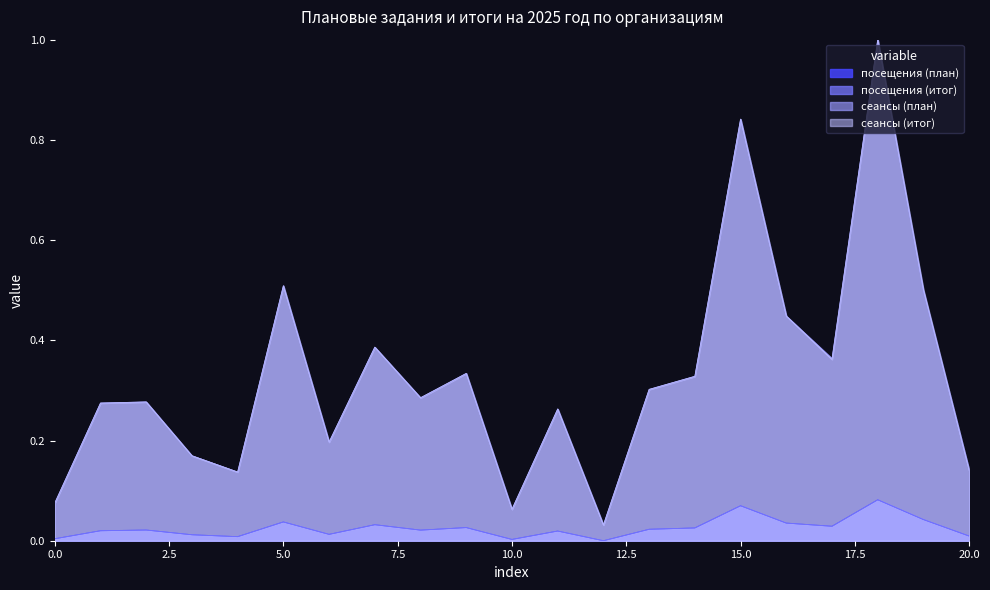

True or false: сеансы (итог) and посещения (план) cross at least once.

False